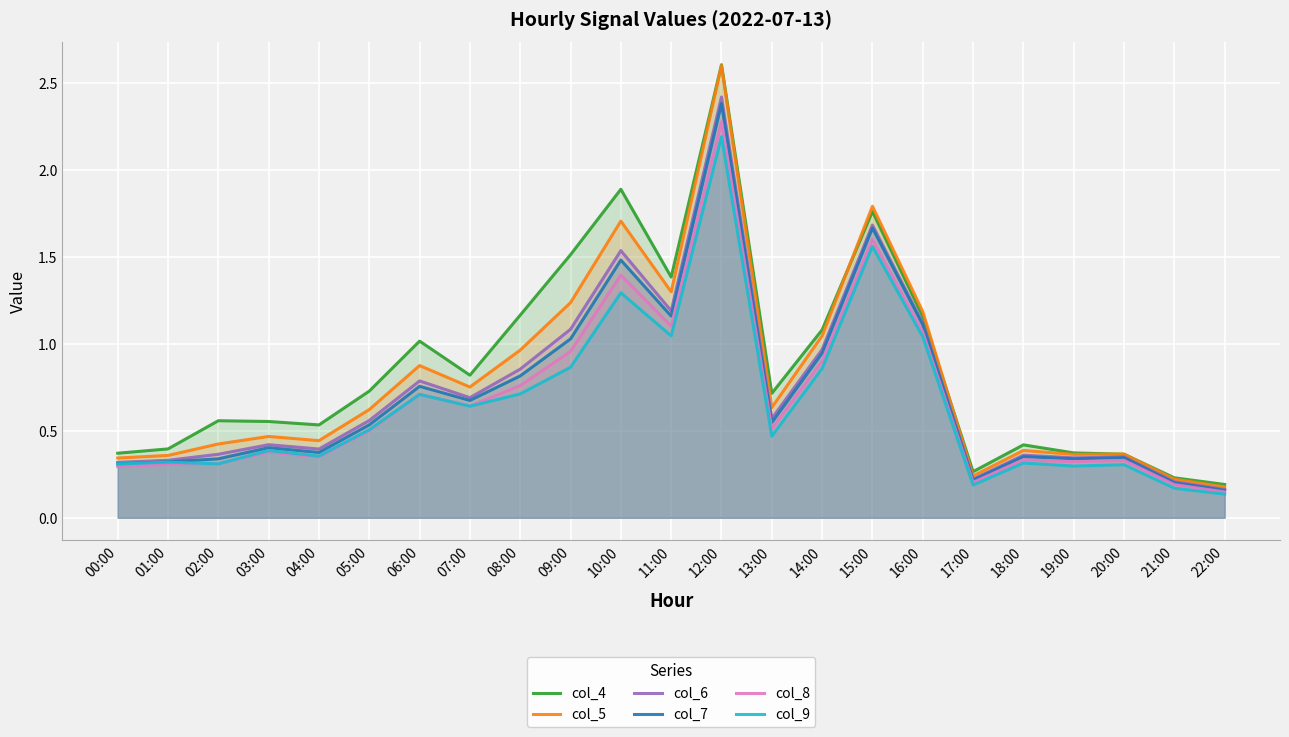

What is the spread (max minus min) of values at 12:00?

0.4